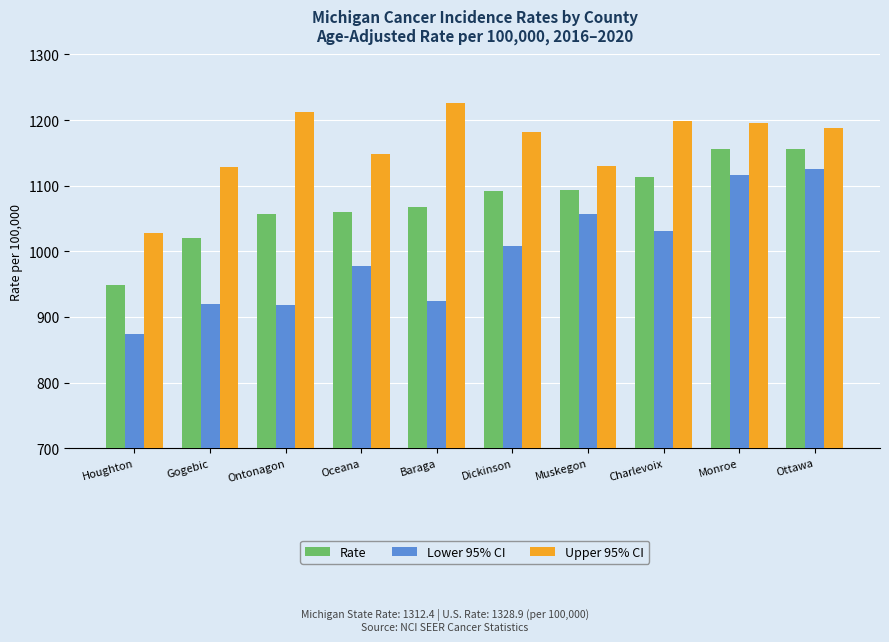

Rank the series at Charlevoix from highest to lowest value.

Upper 95% CI, Rate, Lower 95% CI